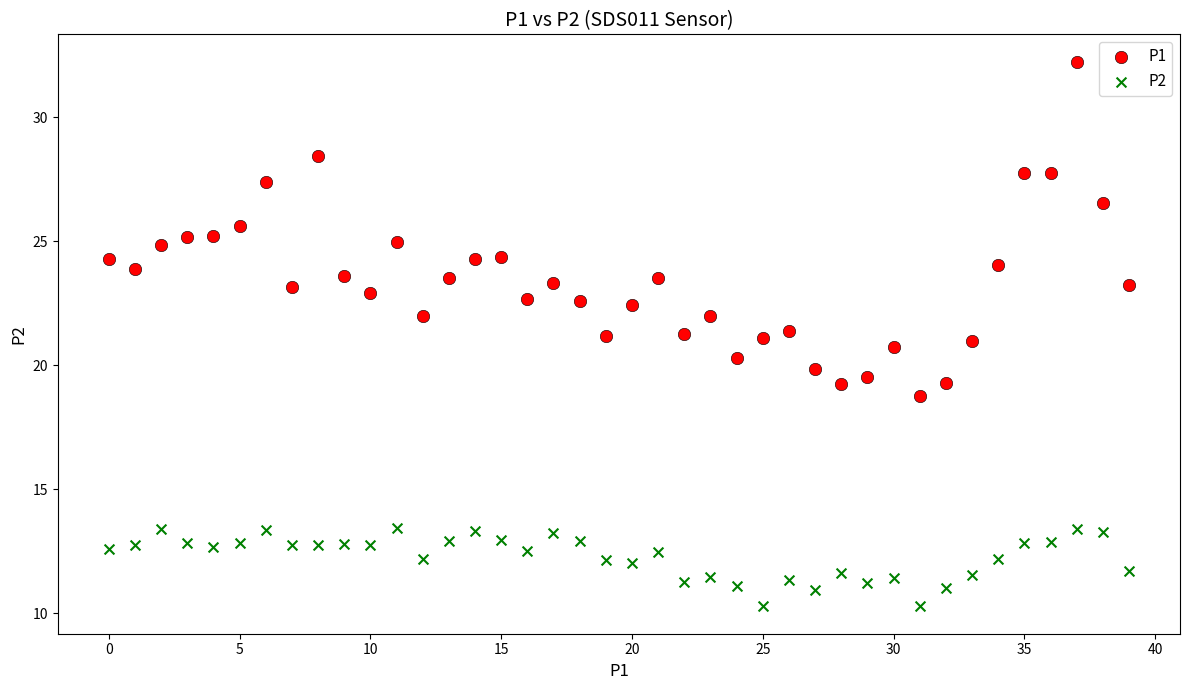

Which series has the largest Y range (max minus min)?

P1